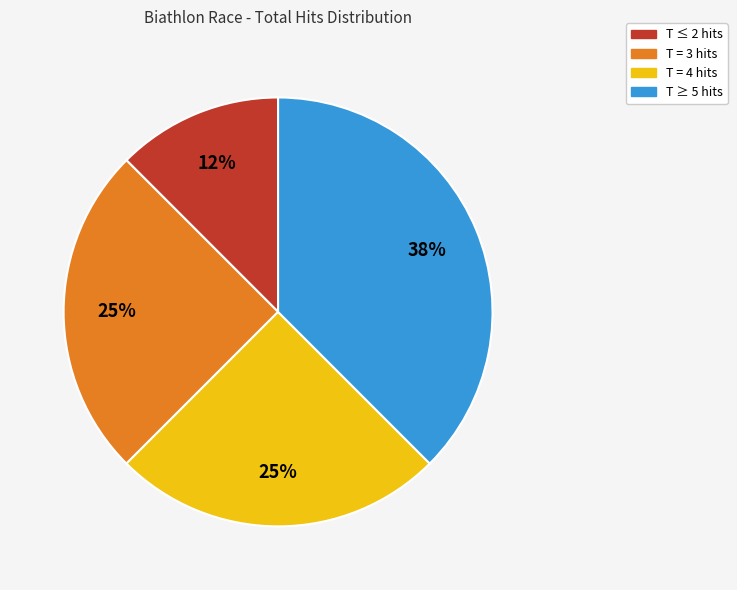

Is there any slice that represents more than half of the pie?

No